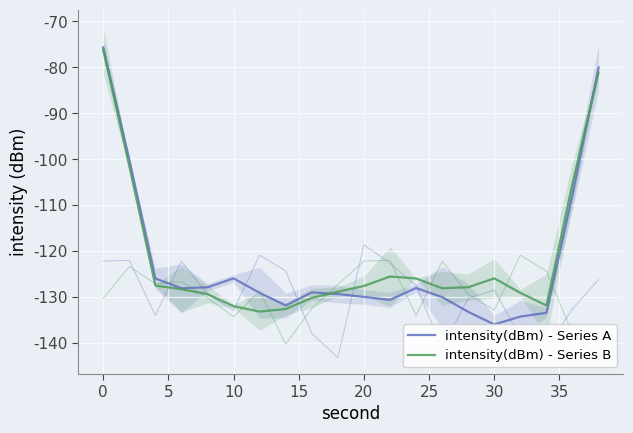

At how many categories does at least one series exceed -82?

2